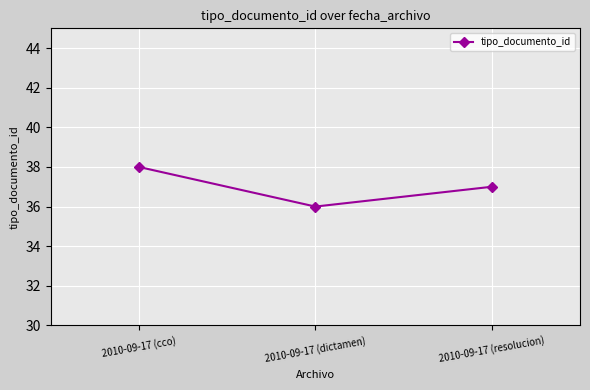

What is the smallest value displayed?

36